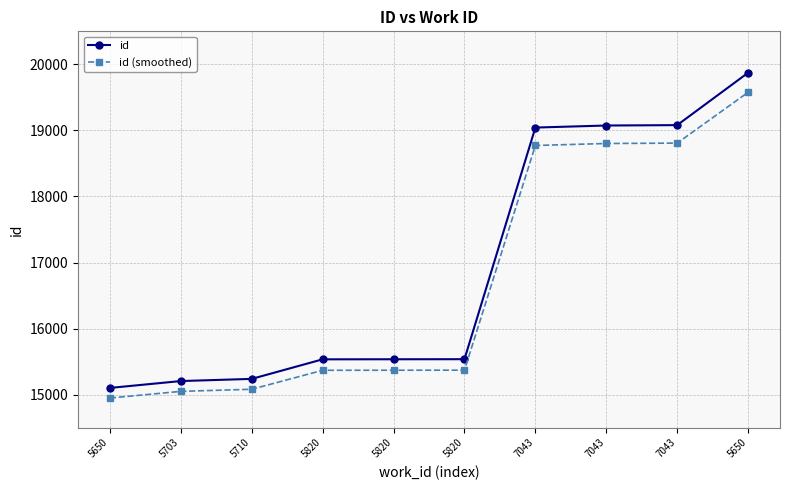

True or false: id has more than 0 points higher than both neighbors.

False